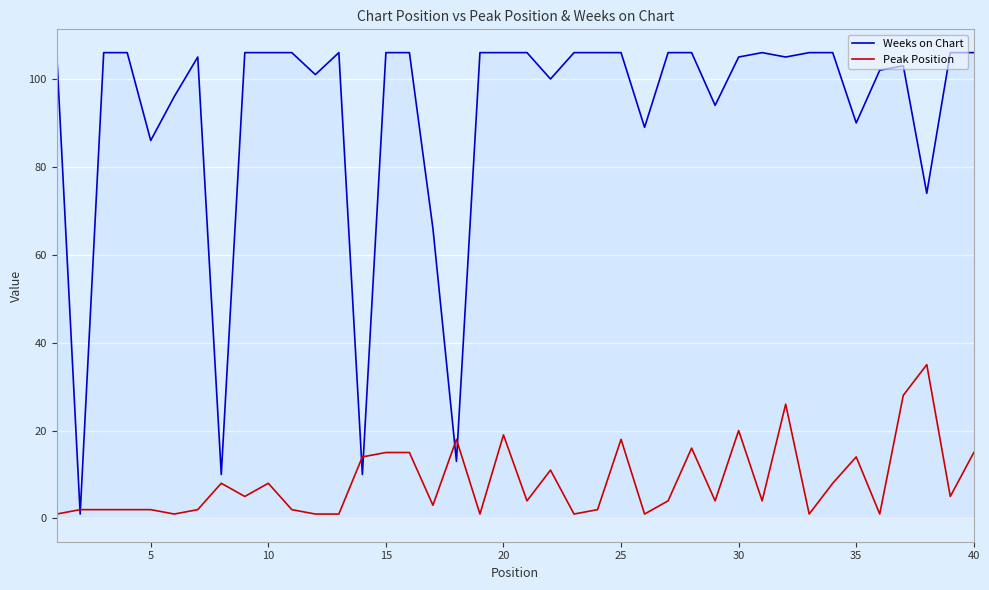

What is the greatest value displayed?

106